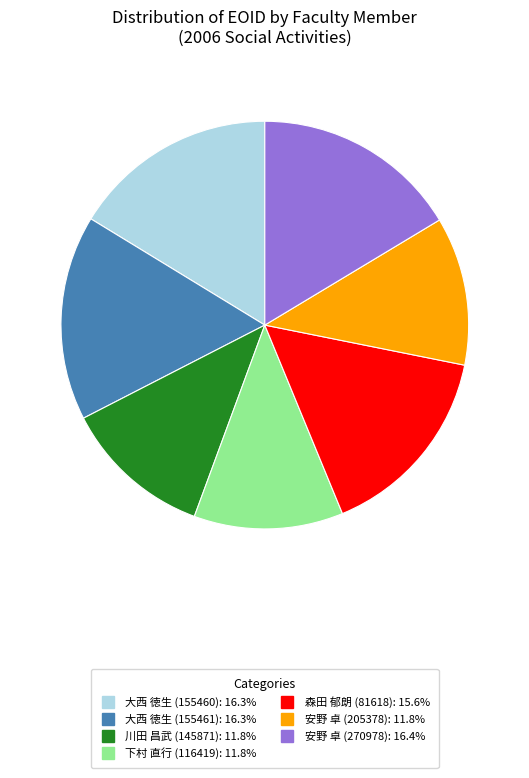

Which has a higher value, 安野 卓 (205378) or 安野 卓 (270978)?

安野 卓 (270978)